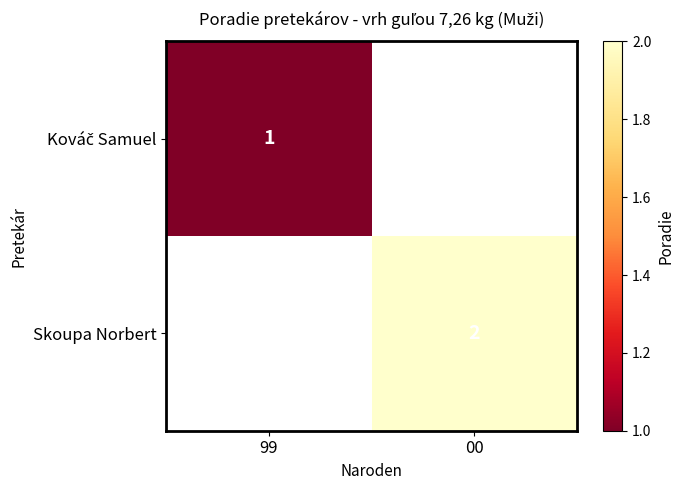

What is the smallest value displayed?

1.0